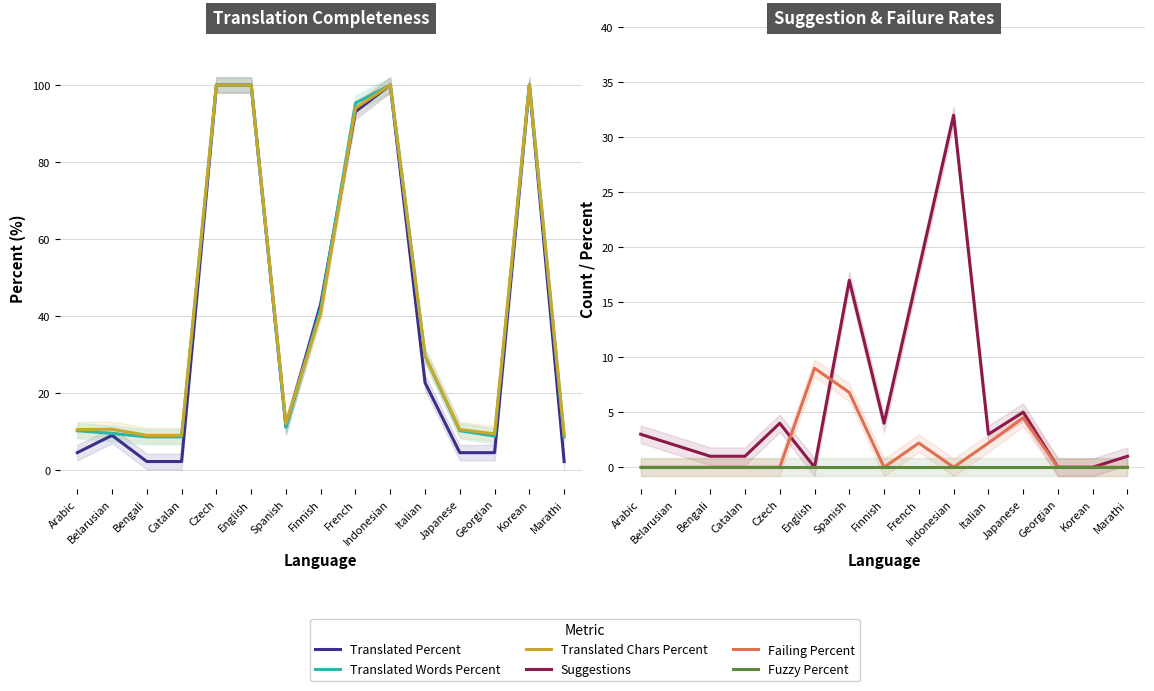

What is the approximate value of Translated Percent at Czech?

100.0